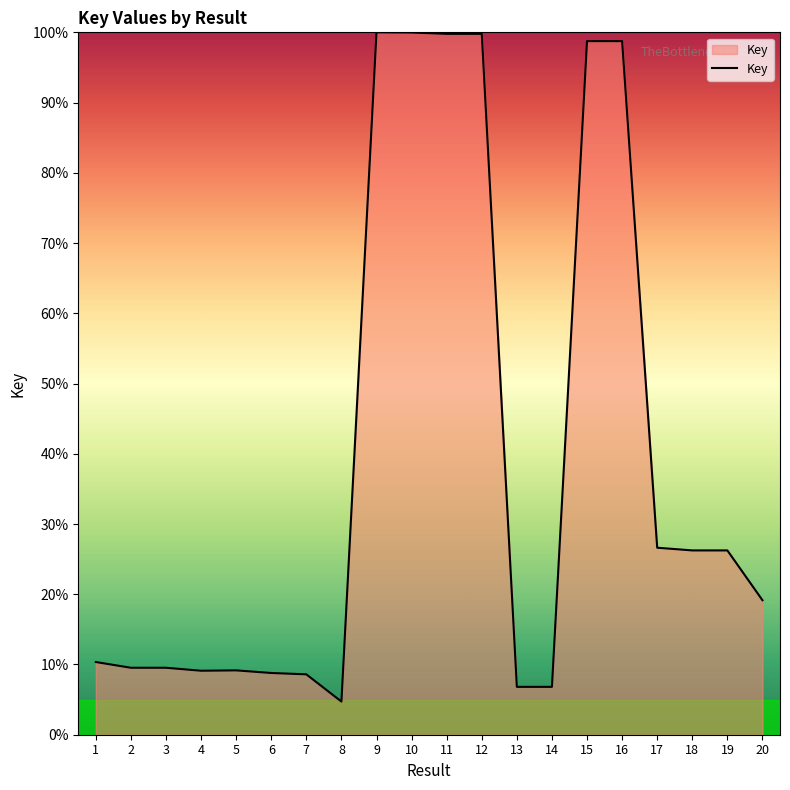

Is it true that the value at 17 is 35.2?

False